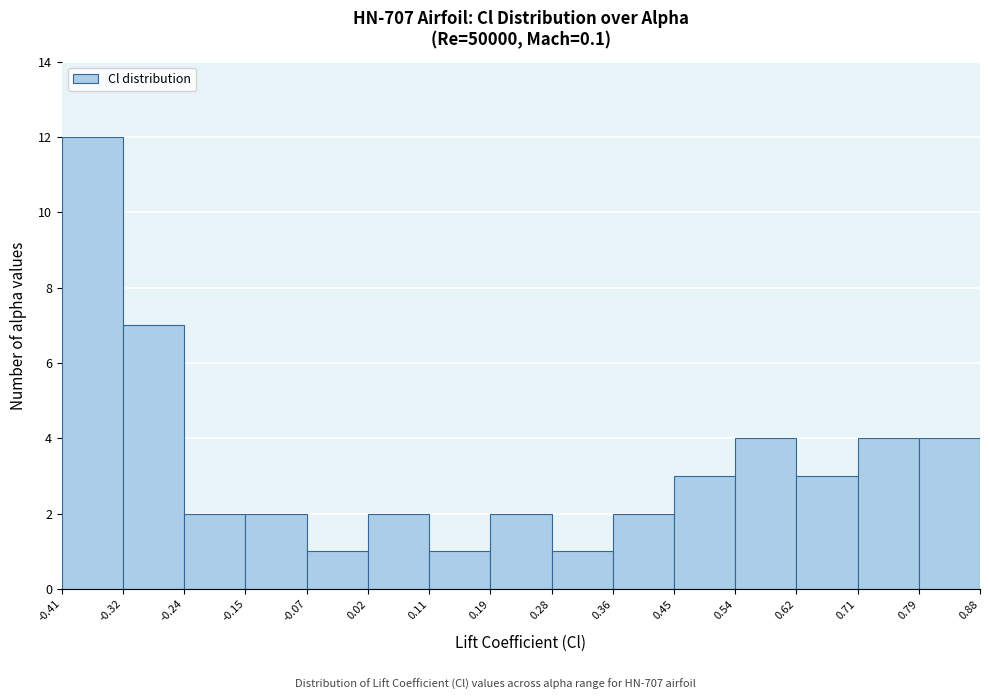

Over which range of the x-axis is the bar tallest?

-0.41 to -0.32